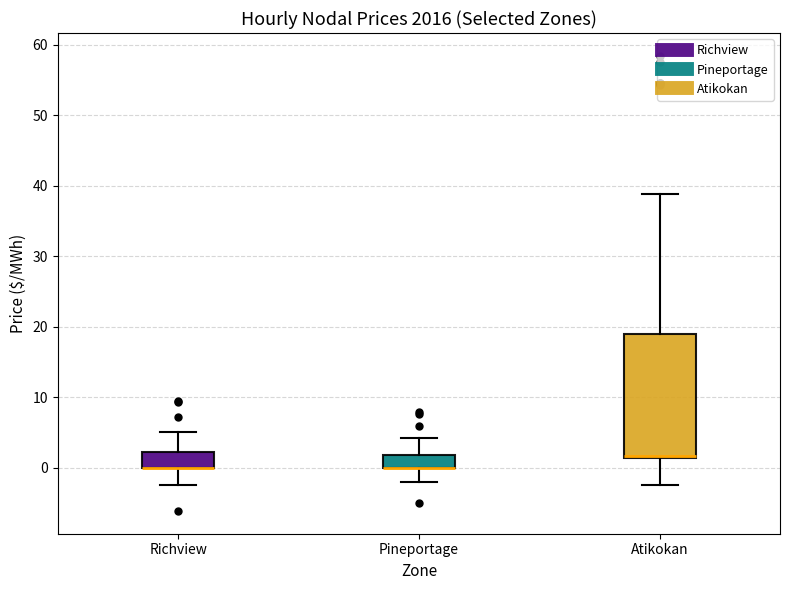

Which box is the tallest, from its lower edge to its upper edge?

Atikokan